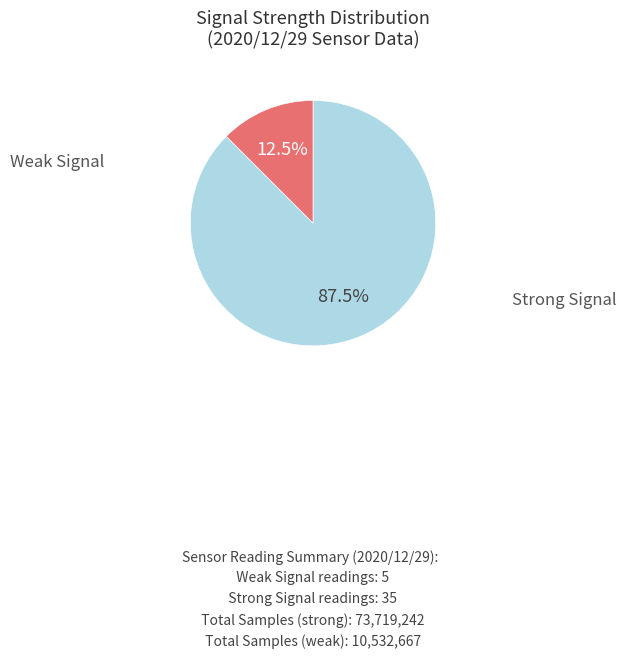

Is there any slice that represents more than half of the pie?

Yes